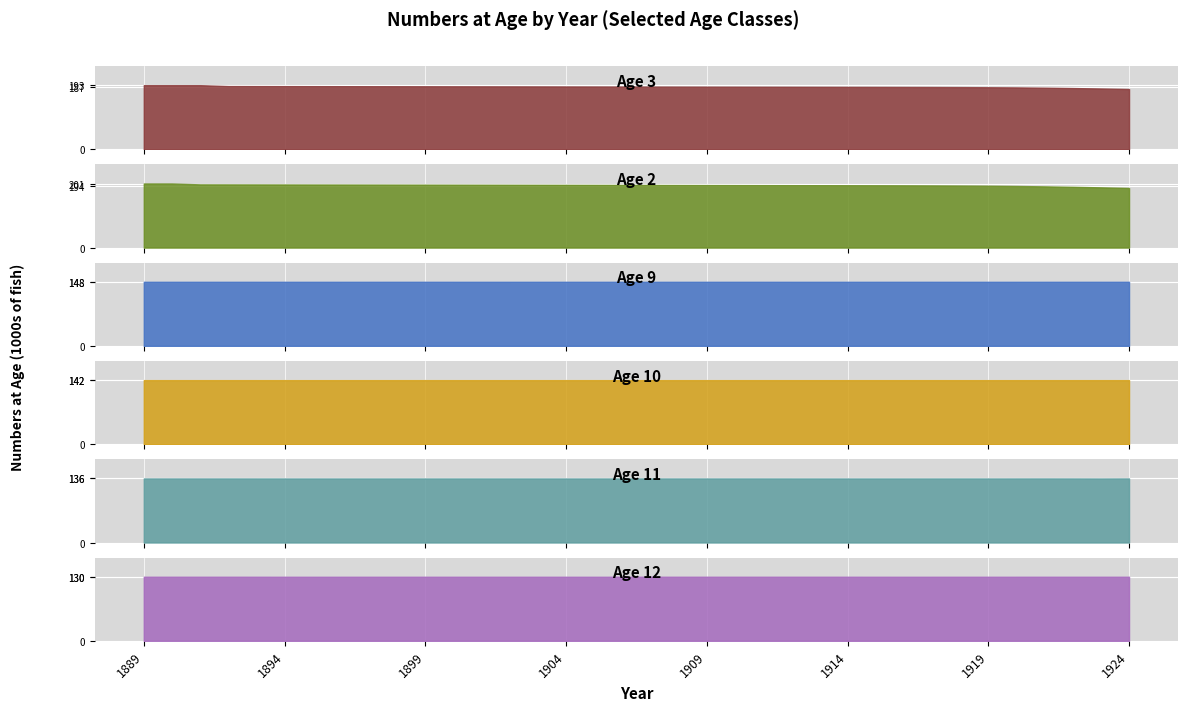

How many data points does each series have?

36